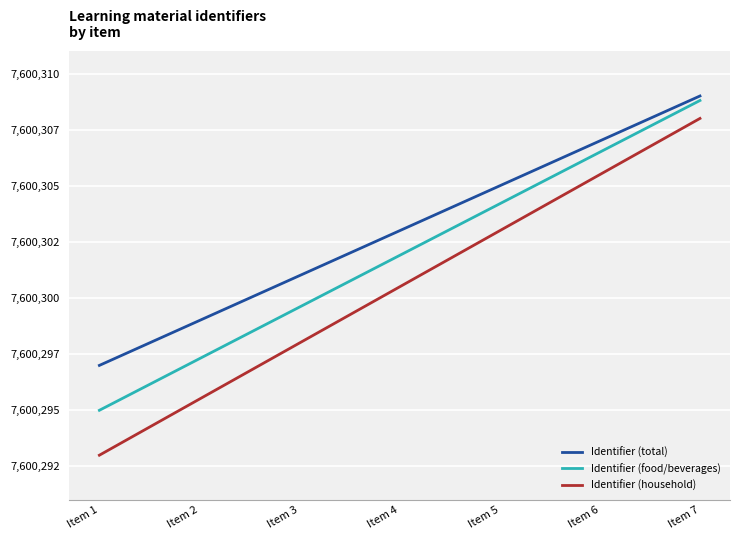

Reading right to left, what are all the values shown in this chart?

Identifier (total): 7600309.0	7600307.0	7600305.0	7600303.0	7600301.0	7600299.0	7600297.0
Identifier (food/beverages): 7600308.8	7600306.5	7600304.2	7600301.9	7600299.6	7600297.3	7600295.0
Identifier (household): 7600308.0	7600305.5	7600303.0	7600300.5	7600298.0	7600295.5	7600293.0